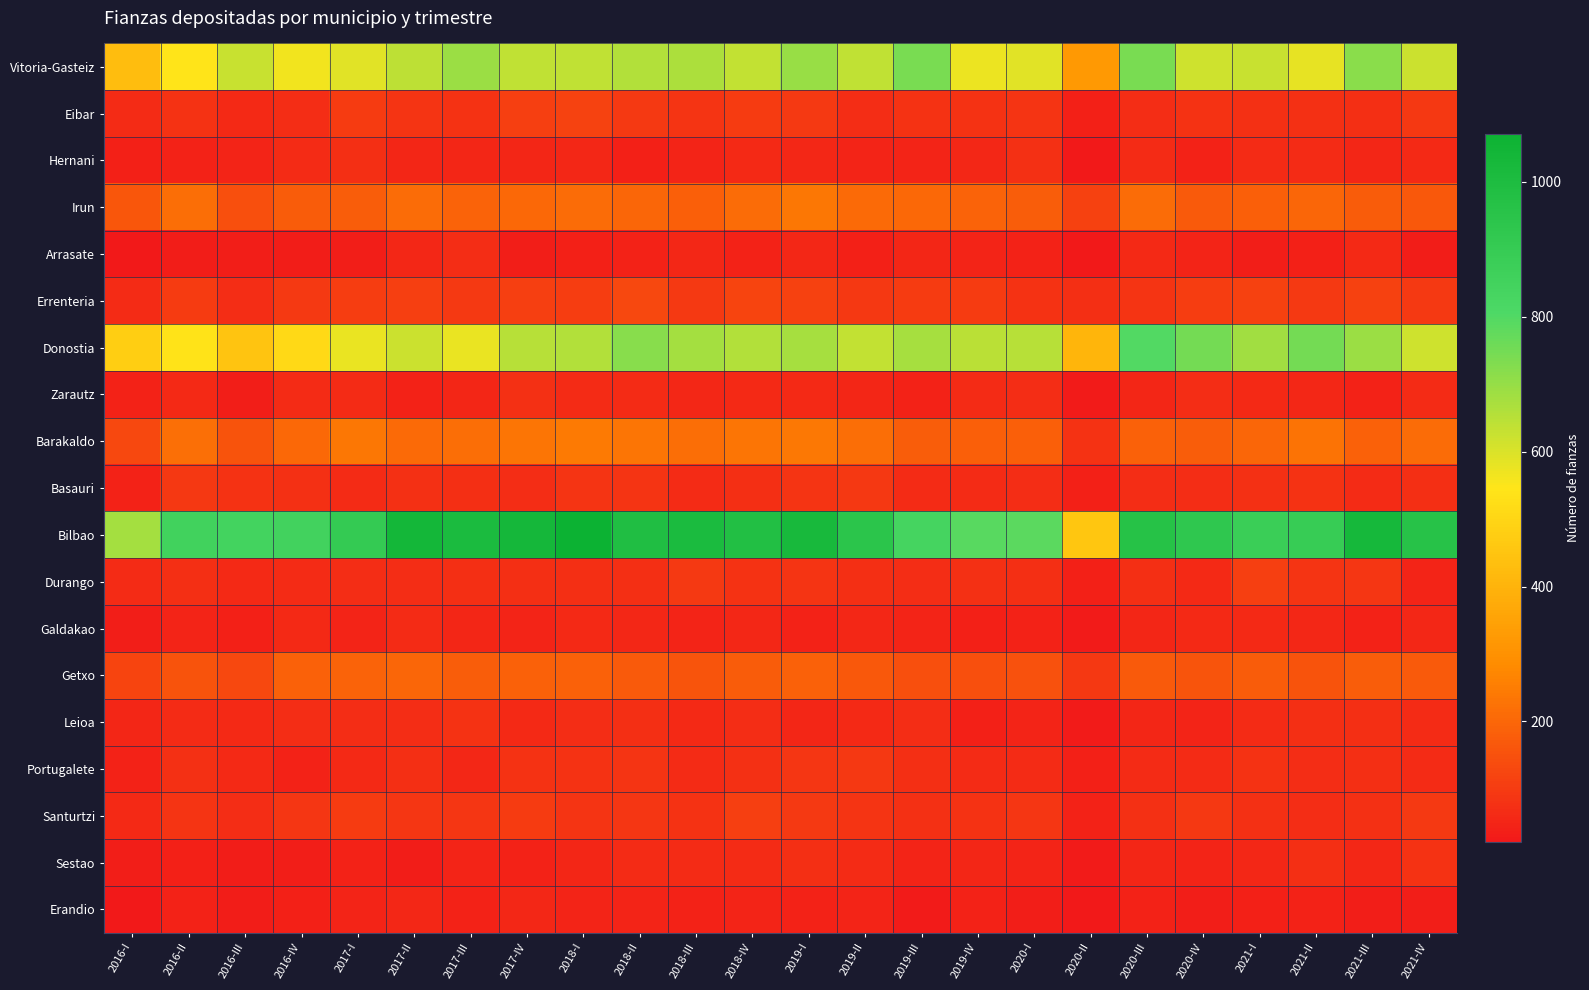

Rank the series at 2016-IV from lowest to highest value.

Arrasate, Sestao, Erandio, Portugalete, Galdakao, Zarautz, Hernani, Durango, Leioa, Eibar, Basauri, Santurtzi, Errenteria, Irun, Getxo, Barakaldo, Donostia, Vitoria-Gasteiz, Bilbao